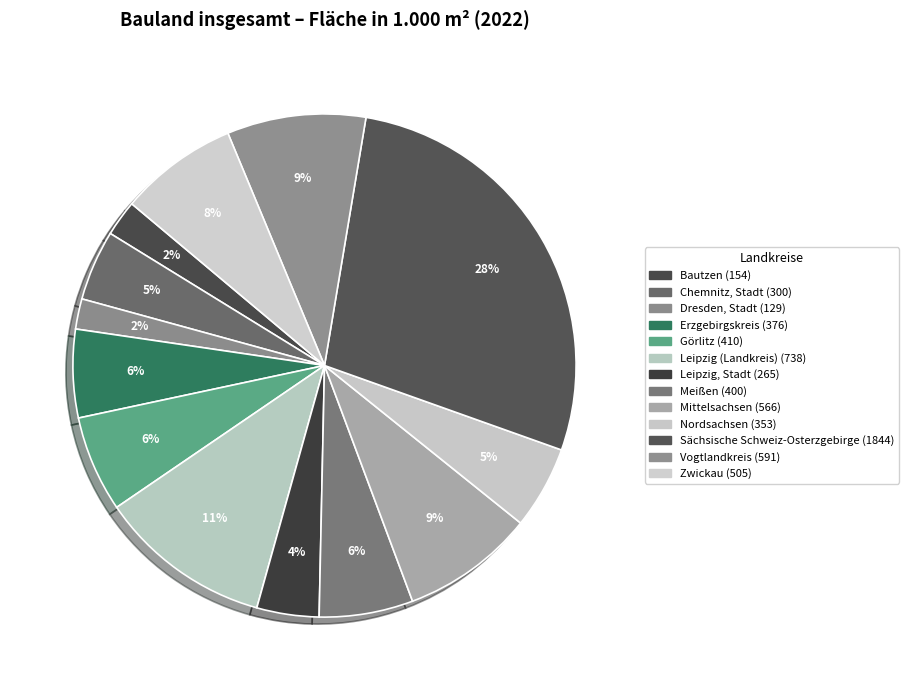

Does any single category account for the majority?

No